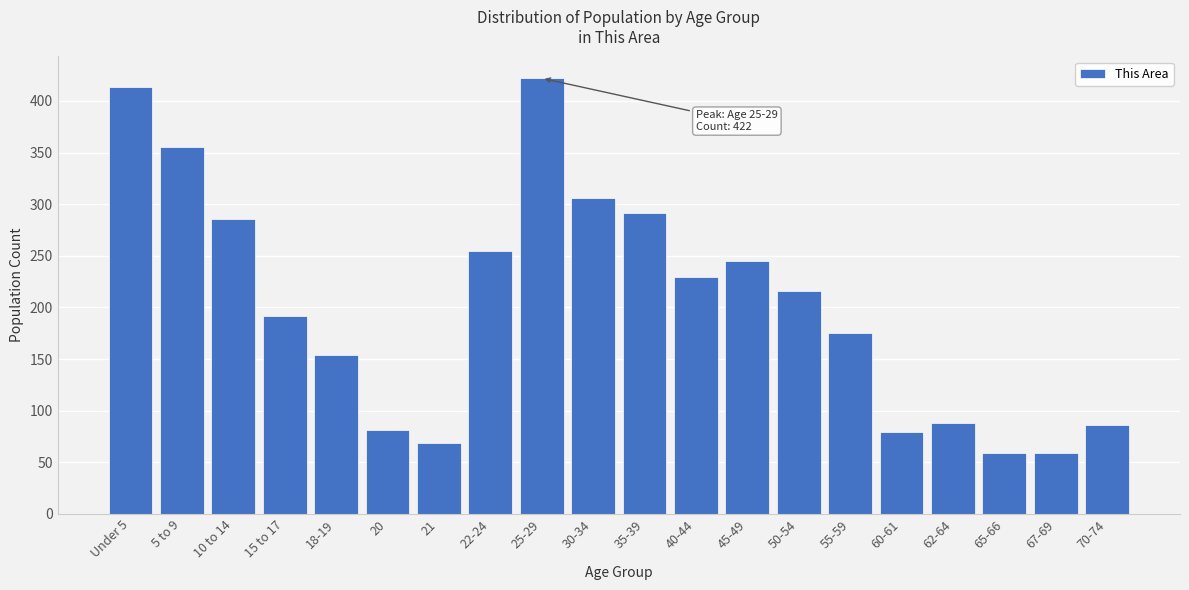

Reading right to left, list all the values displayed in this chart.

86	59	59	88	79	175	216	245	229	291	306	422	255	69	81	154	192	286	355	414